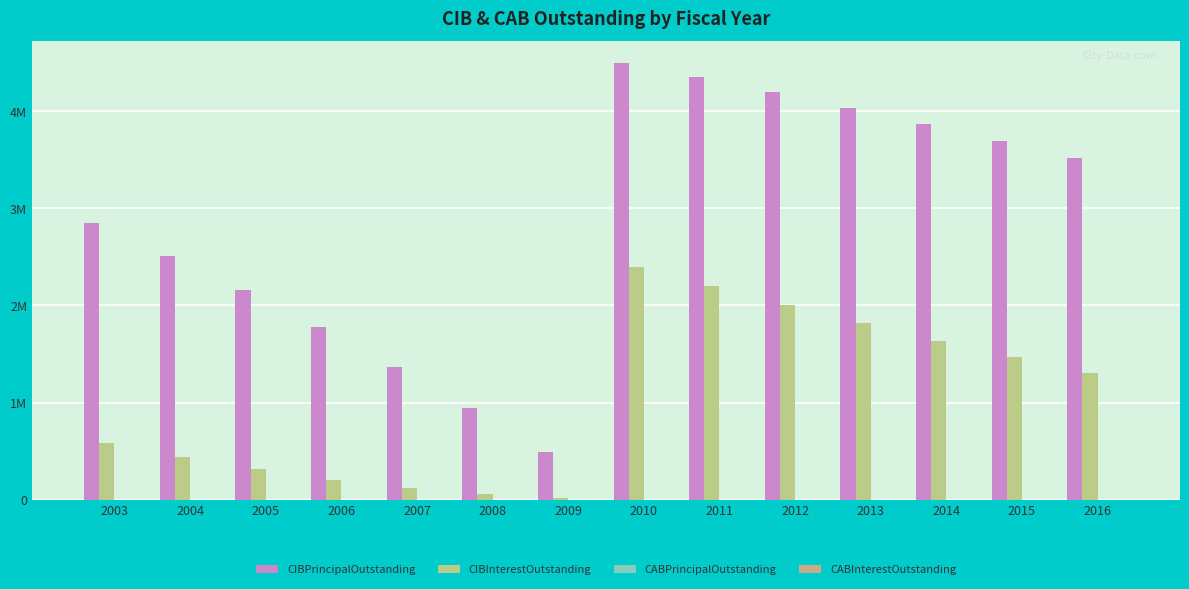

At which label does CIBInterestOutstanding reach its minimum?

2009